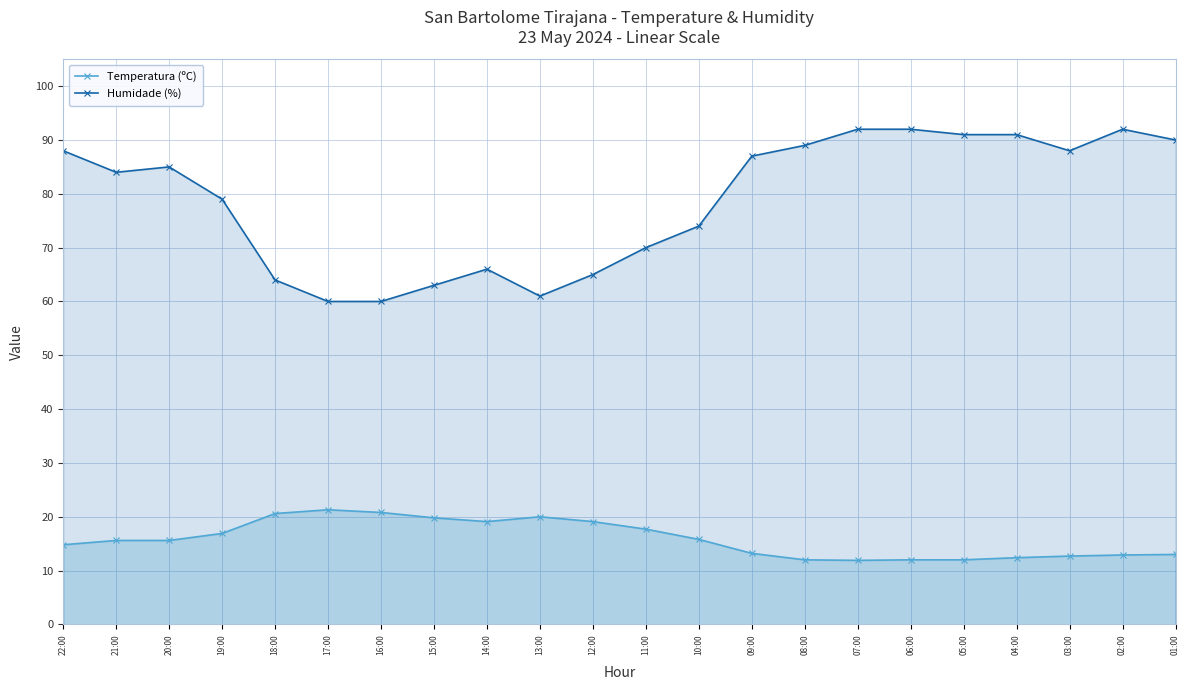

What is the sum of the Humidade (%) values at 15:00 and 06:00?

155.0